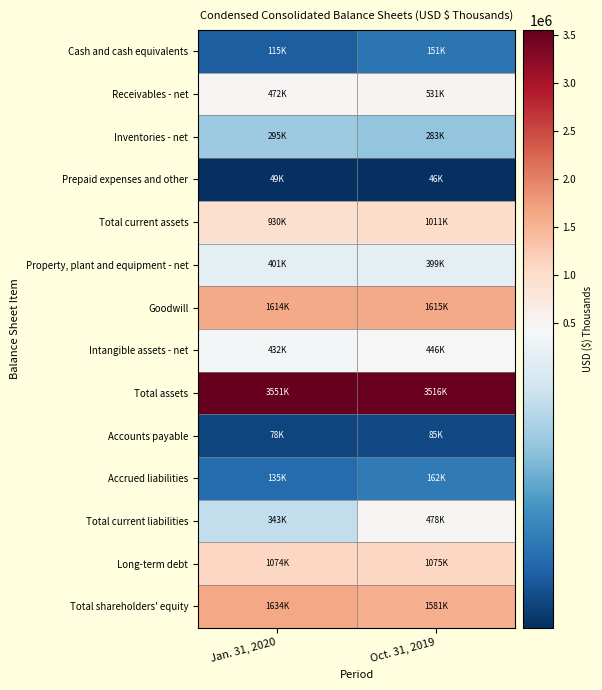

Reading left to right, extract all data points from this chart.

Cash and cash equivalents: Jan. 31, 2020=115097	Oct. 31, 2019=151164
Receivables - net: Jan. 31, 2020=471626	Oct. 31, 2019=530765
Inventories - net: Jan. 31, 2020=294768	Oct. 31, 2019=283399
Prepaid expenses and other: Jan. 31, 2020=48833	Oct. 31, 2019=45867
Total current assets: Jan. 31, 2020=930324	Oct. 31, 2019=1011195
Property, plant and equipment - net: Jan. 31, 2020=400636	Oct. 31, 2019=398895
Goodwill: Jan. 31, 2020=1613866	Oct. 31, 2019=1614739
Intangible assets - net: Jan. 31, 2020=431531	Oct. 31, 2019=445575
Total assets: Jan. 31, 2020=3550867	Oct. 31, 2019=3516447
Accounts payable: Jan. 31, 2020=78087	Oct. 31, 2019=85139
Accrued liabilities: Jan. 31, 2020=135443	Oct. 31, 2019=161655
Total current liabilities: Jan. 31, 2020=343321	Oct. 31, 2019=477626
Long-term debt: Jan. 31, 2020=1074314	Oct. 31, 2019=1075404
Total shareholders' equity: Jan. 31, 2020=1634274	Oct. 31, 2019=1581045